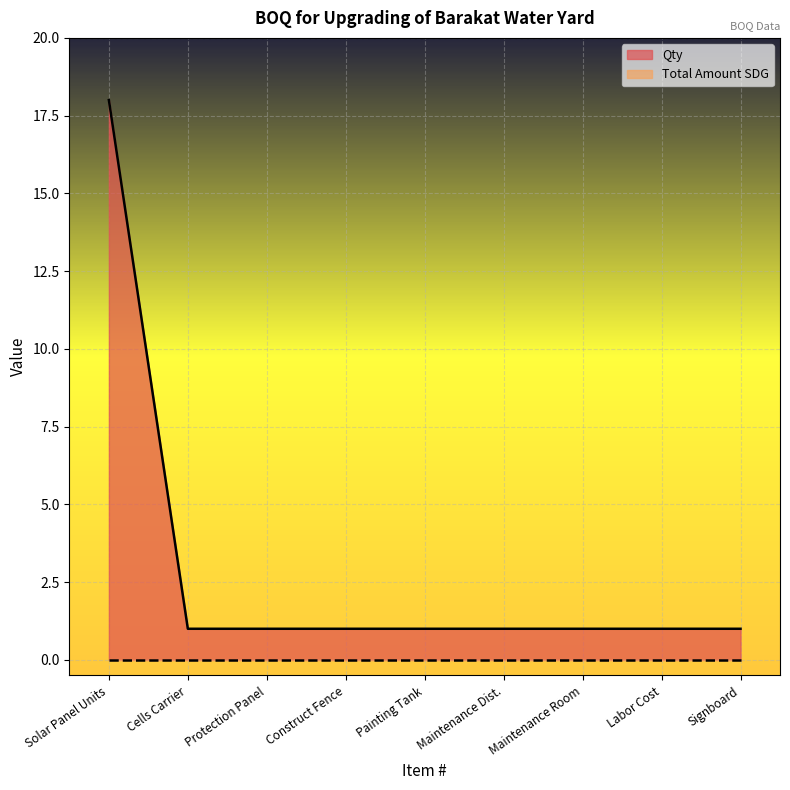

What is the smallest value displayed?

0